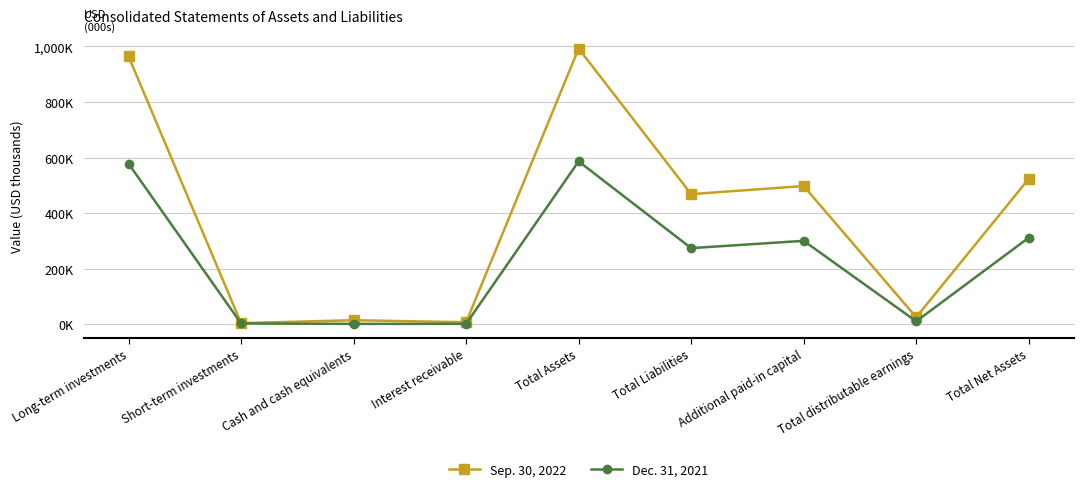

What value does the Sep. 30, 2022 series have at Cash and cash equivalents, to the nearest 100?

15300